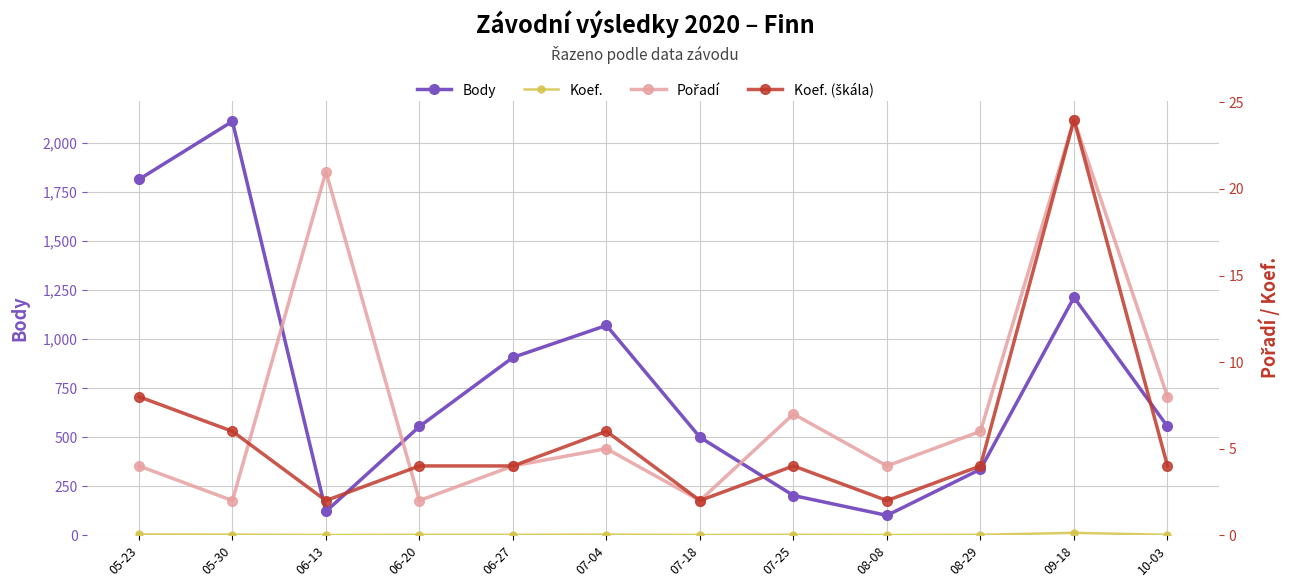

At how many categories does at least one series exceed 635?

5